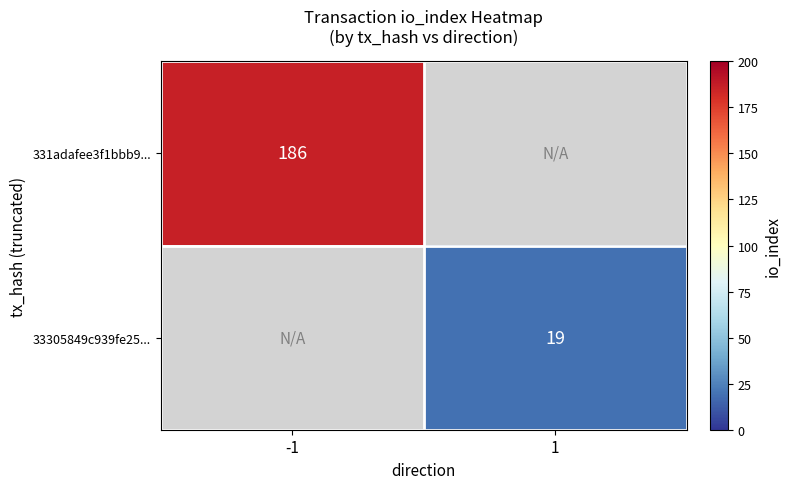

The 331adafee3f1bbb9... series shows 57.2 at -1. True or false?

False